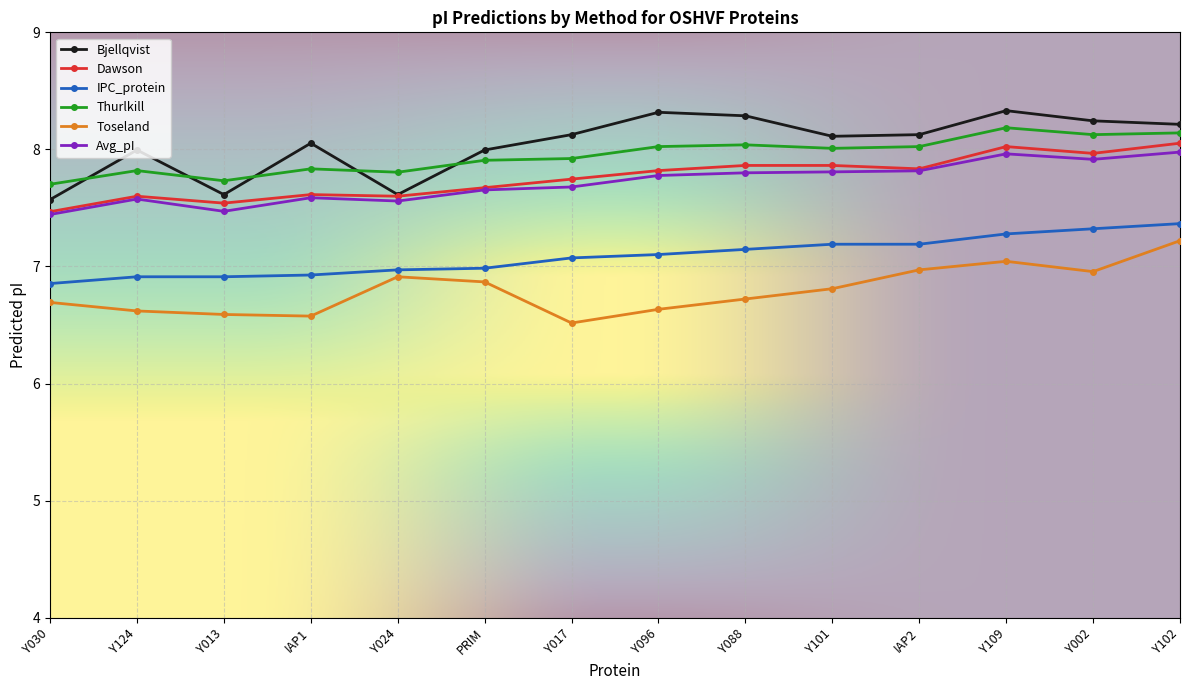

List the series in order of their peak value, lowest first.

Toseland, IPC_protein, Avg_pI, Dawson, Thurlkill, Bjellqvist